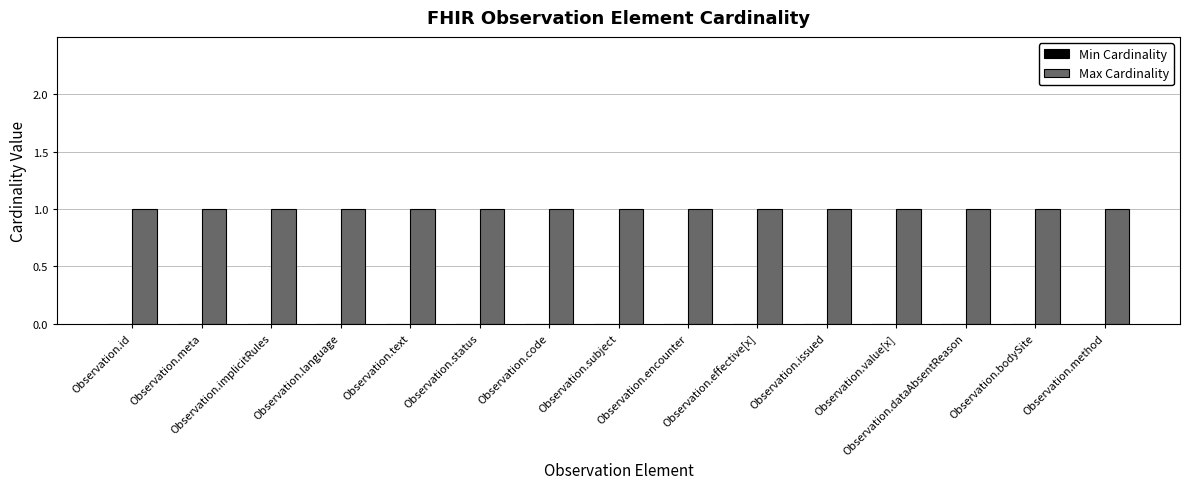

Which category has the lowest value in the Max Cardinality series?

Observation.id